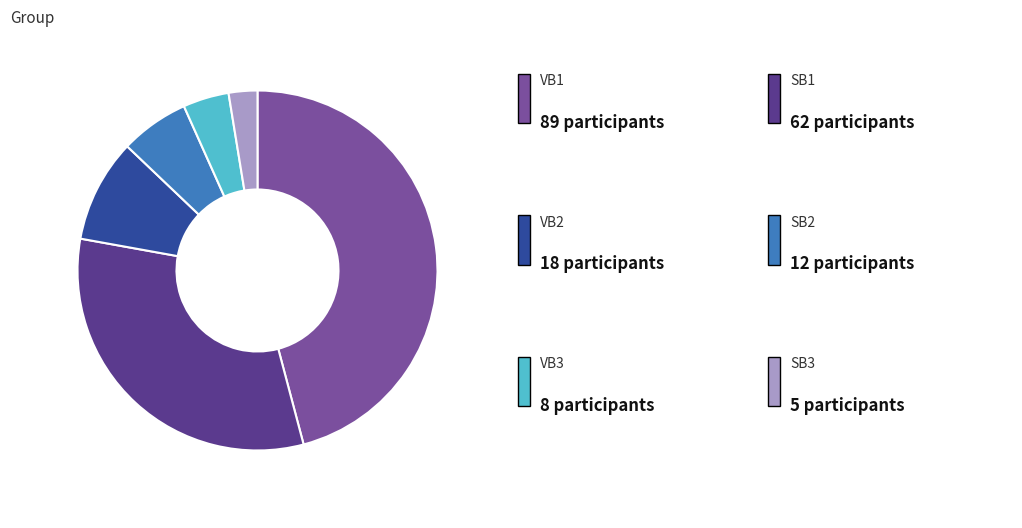

Is there any slice that represents more than half of the pie?

No